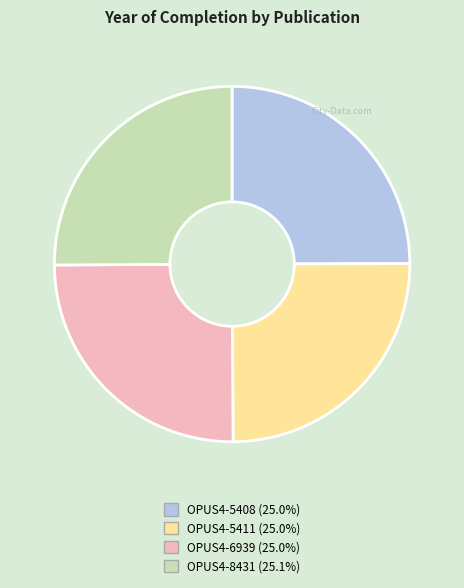

What is the ratio of the value at OPUS4-5408 to the value at OPUS4-8431?

1.0